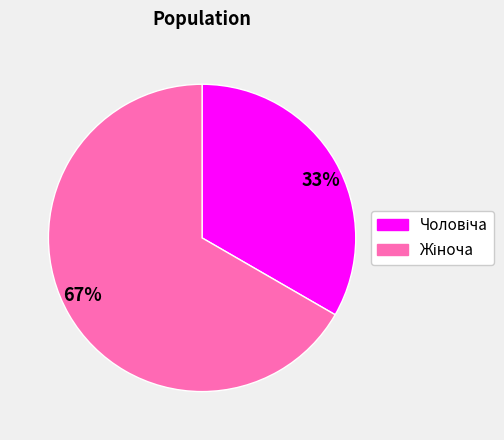

Is there a majority slice in this chart?

Yes